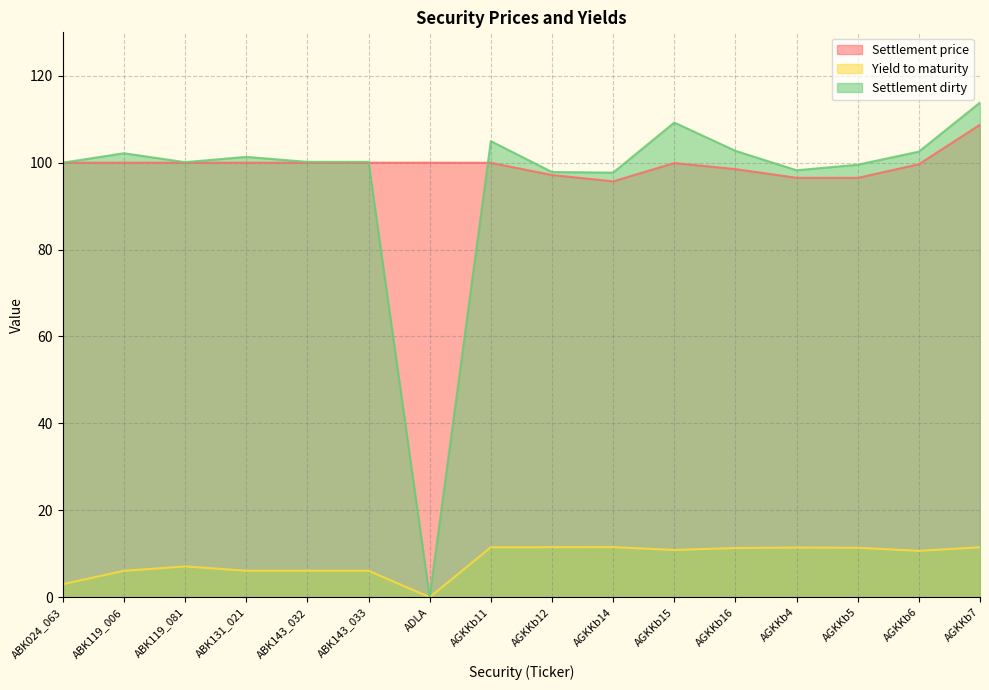

Where is the first local maximum for Settlement price?

AGKKb15